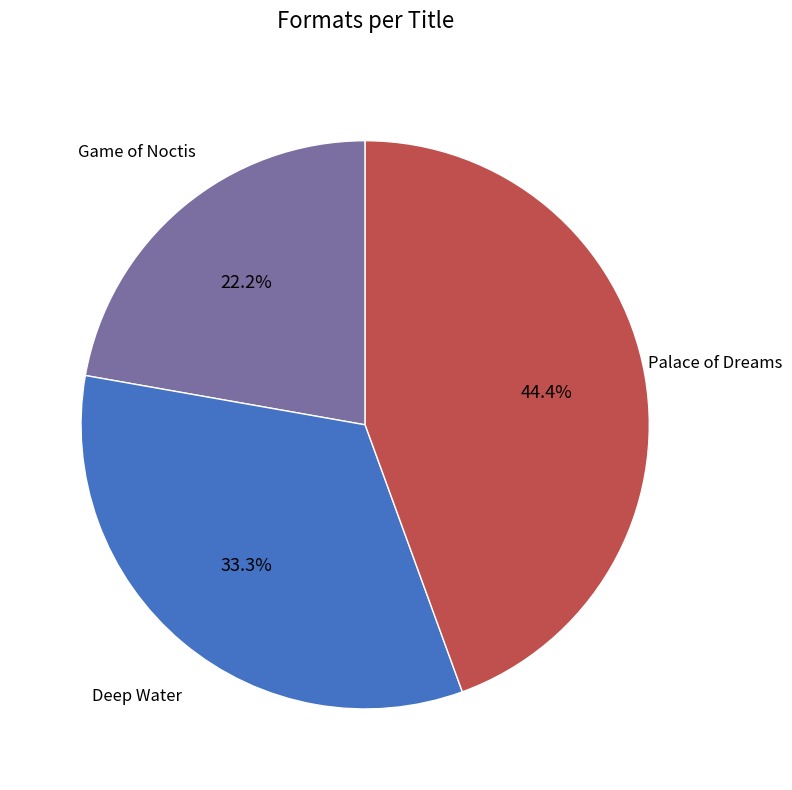

How many segments does this pie chart have?

3